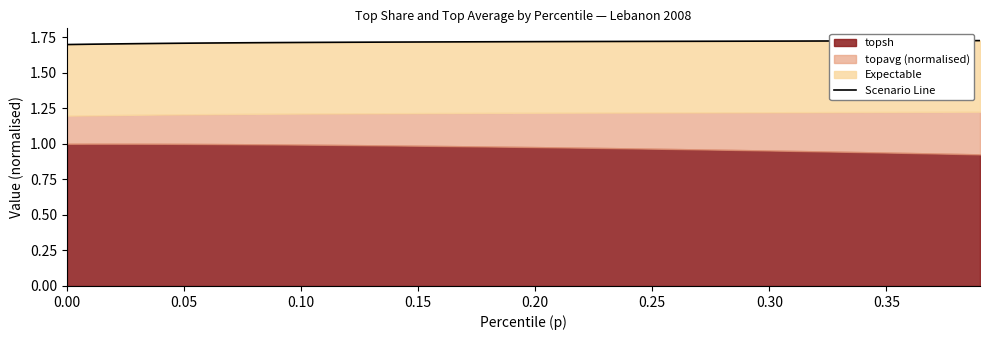

Reading left to right, list all the values displayed in this chart.

1.7	1.7	1.7	1.7	1.7	1.7	1.7	1.7	1.7	1.7	1.7	1.7	1.7	1.7	1.7	1.7	1.7	1.7	1.7	1.7	1.7	1.7	1.7	1.7	1.7	1.7	1.7	1.7	1.7	1.7	1.7	1.7	1.7	1.7	1.7	1.7	1.7	1.7	1.7	1.7